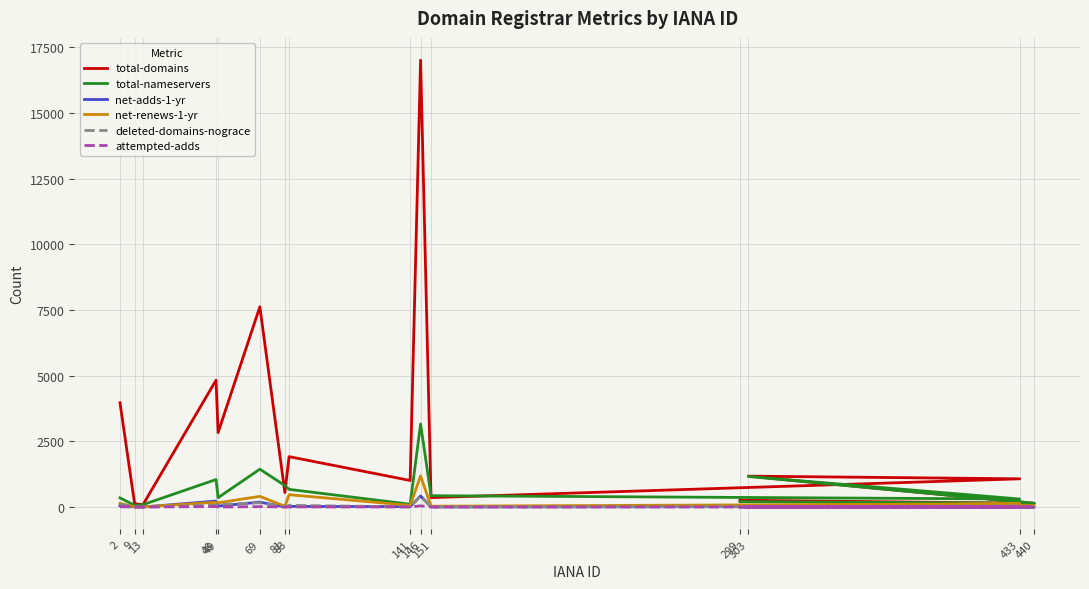

What are all the series names shown in the legend?

total-domains, total-nameservers, net-adds-1-yr, net-renews-1-yr, deleted-domains-nograce, attempted-adds